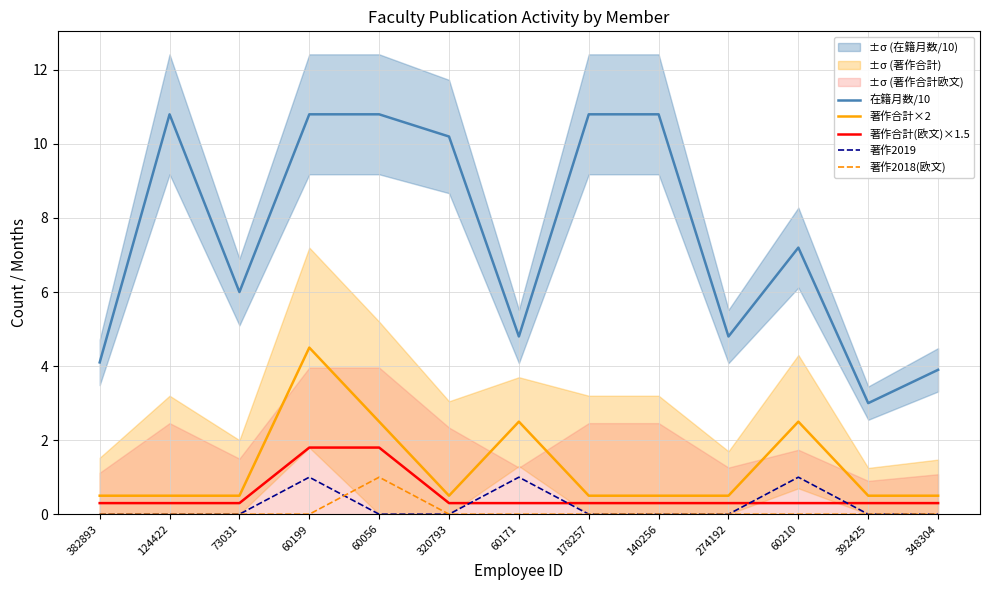

At which label is 在籍月数/10 closest to 6?

73031